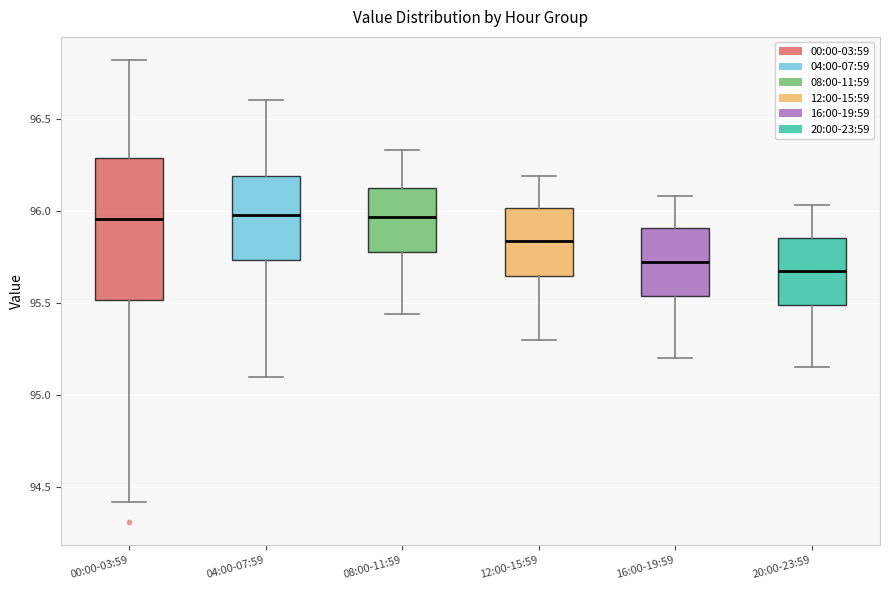

Reading left to right, read every box against the y-axis: the position of its median line, the range the box covers, and the ends of its whiskers. The values are not printed on the chart, so give them approximately, as read against the axis.

00:00-03:59: median 95.95, box 95.50 to 96.30, whiskers 94.40 to 96.80
04:00-07:59: median 96.00, box 95.75 to 96.20, whiskers 95.10 to 96.60
08:00-11:59: median 95.95, box 95.80 to 96.15, whiskers 95.45 to 96.35
12:00-15:59: median 95.85, box 95.65 to 96.00, whiskers 95.30 to 96.20
16:00-19:59: median 95.75, box 95.55 to 95.90, whiskers 95.20 to 96.10
20:00-23:59: median 95.70, box 95.50 to 95.85, whiskers 95.15 to 96.05